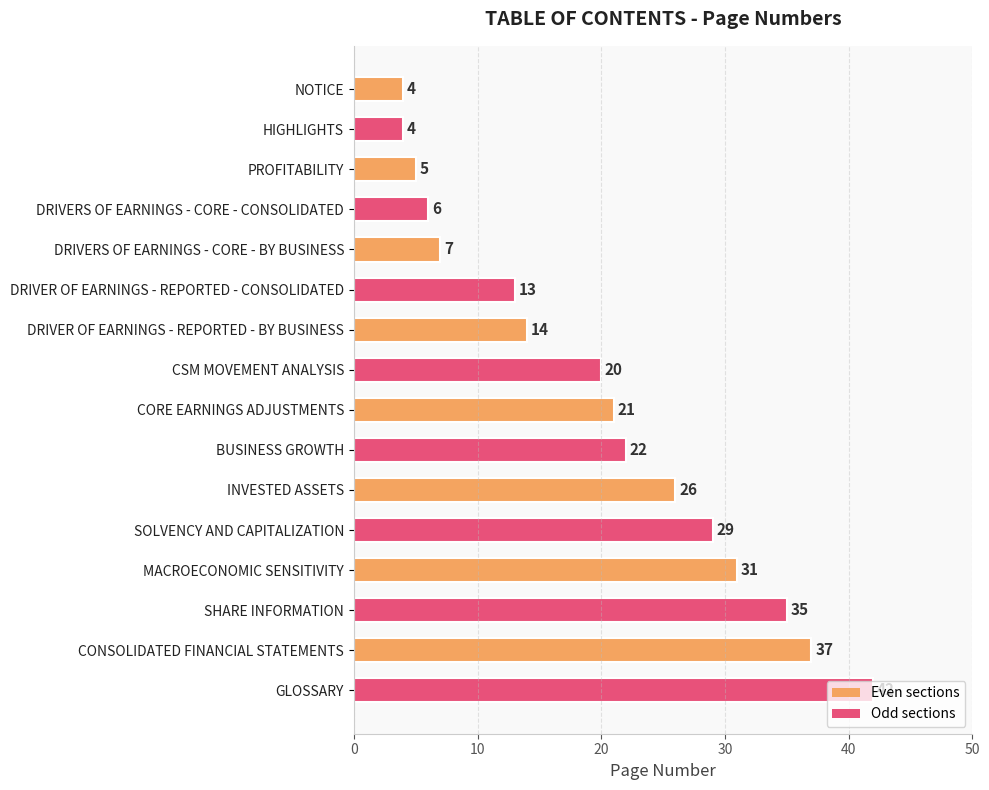

What is the average value?

20